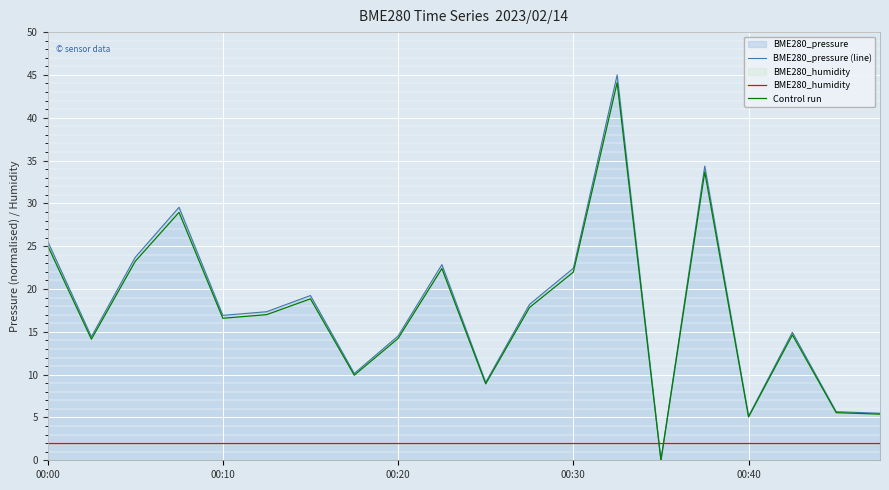

What is the value of the Control run point at the 11th from the left?

8.9